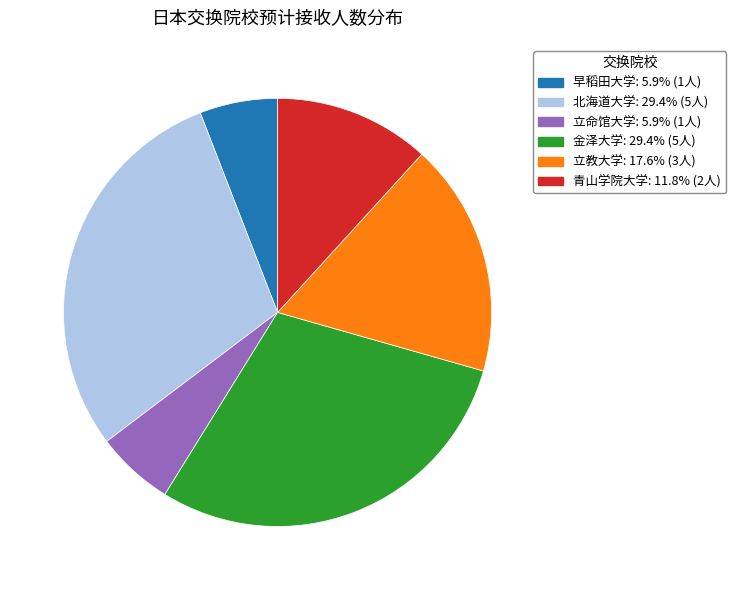

Is 立命馆大学 the majority of the pie?

No